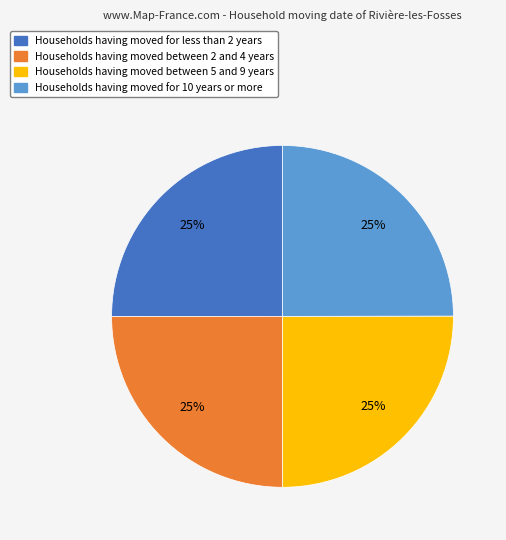

Is there a majority slice in this chart?

No